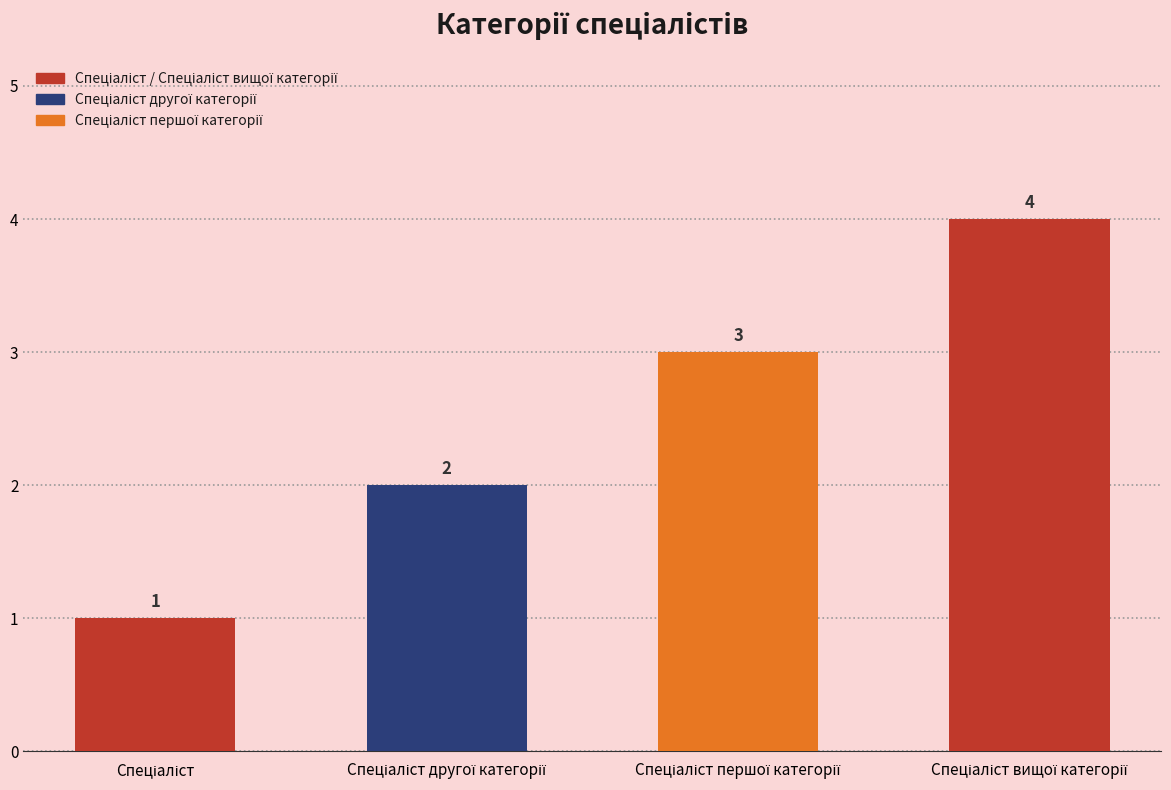

What is the value of the 1st bar from the left?

1